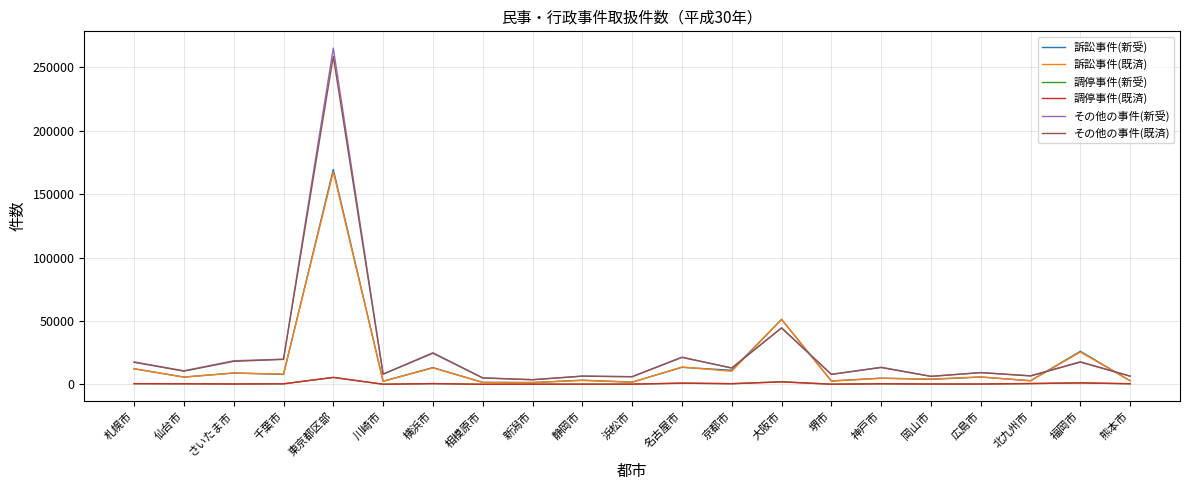

At which category is the sum across all series the highest?

東京都区部